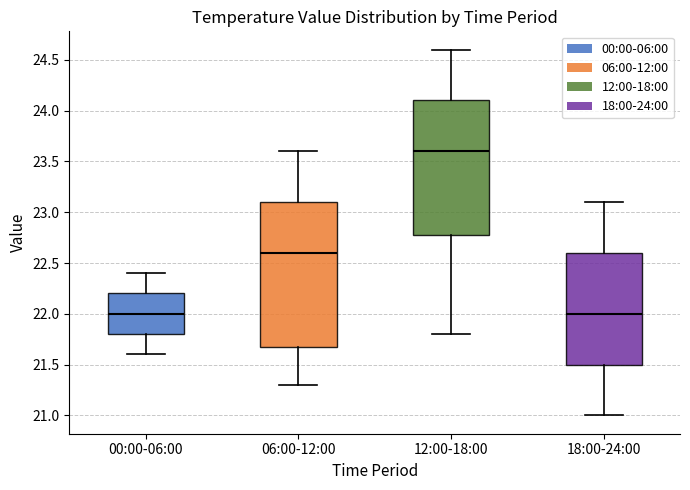

Where does the median line of the box for 00:00-06:00 sit on the y-axis? The values are not printed on the chart, so give them approximately, as read against the axis.

22.0